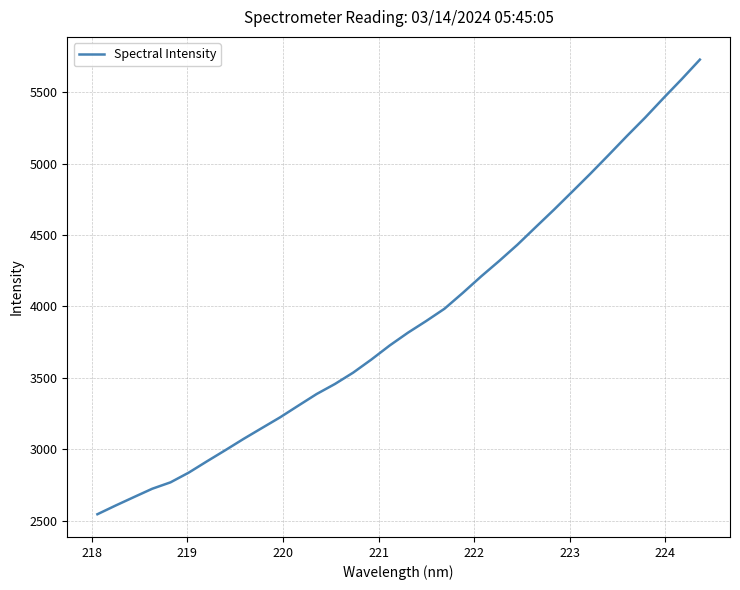

What is the minimum value shown in the chart?

2545.1